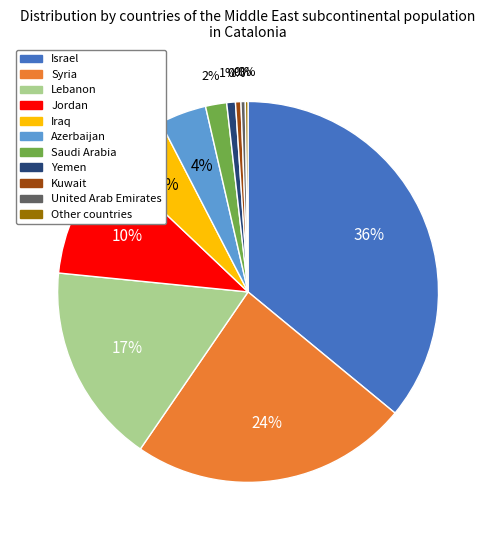

Which category has the biggest portion of the pie?

Israel